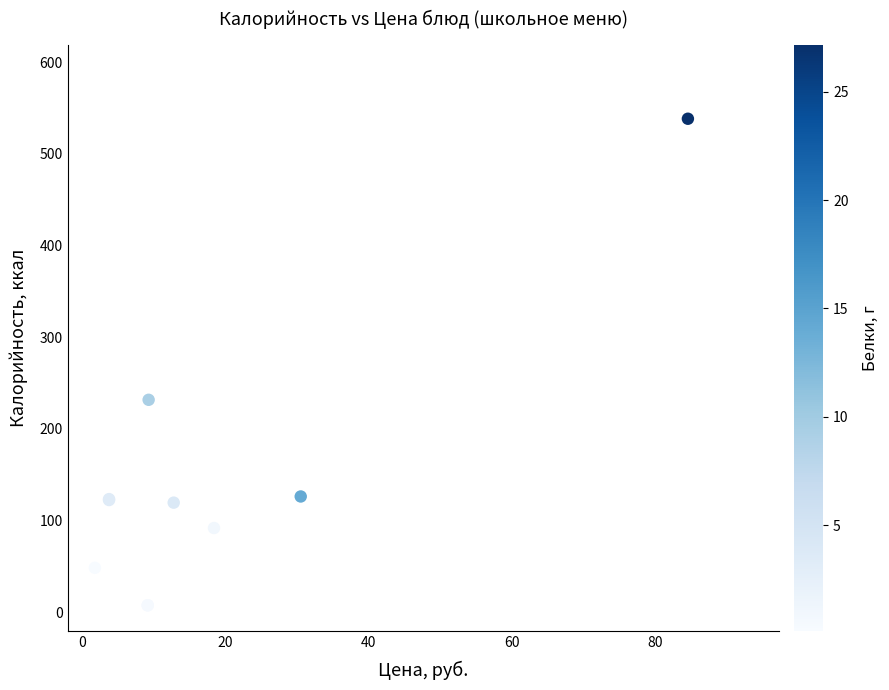

What Y value in the scatter plot is closest to 272?

231.8